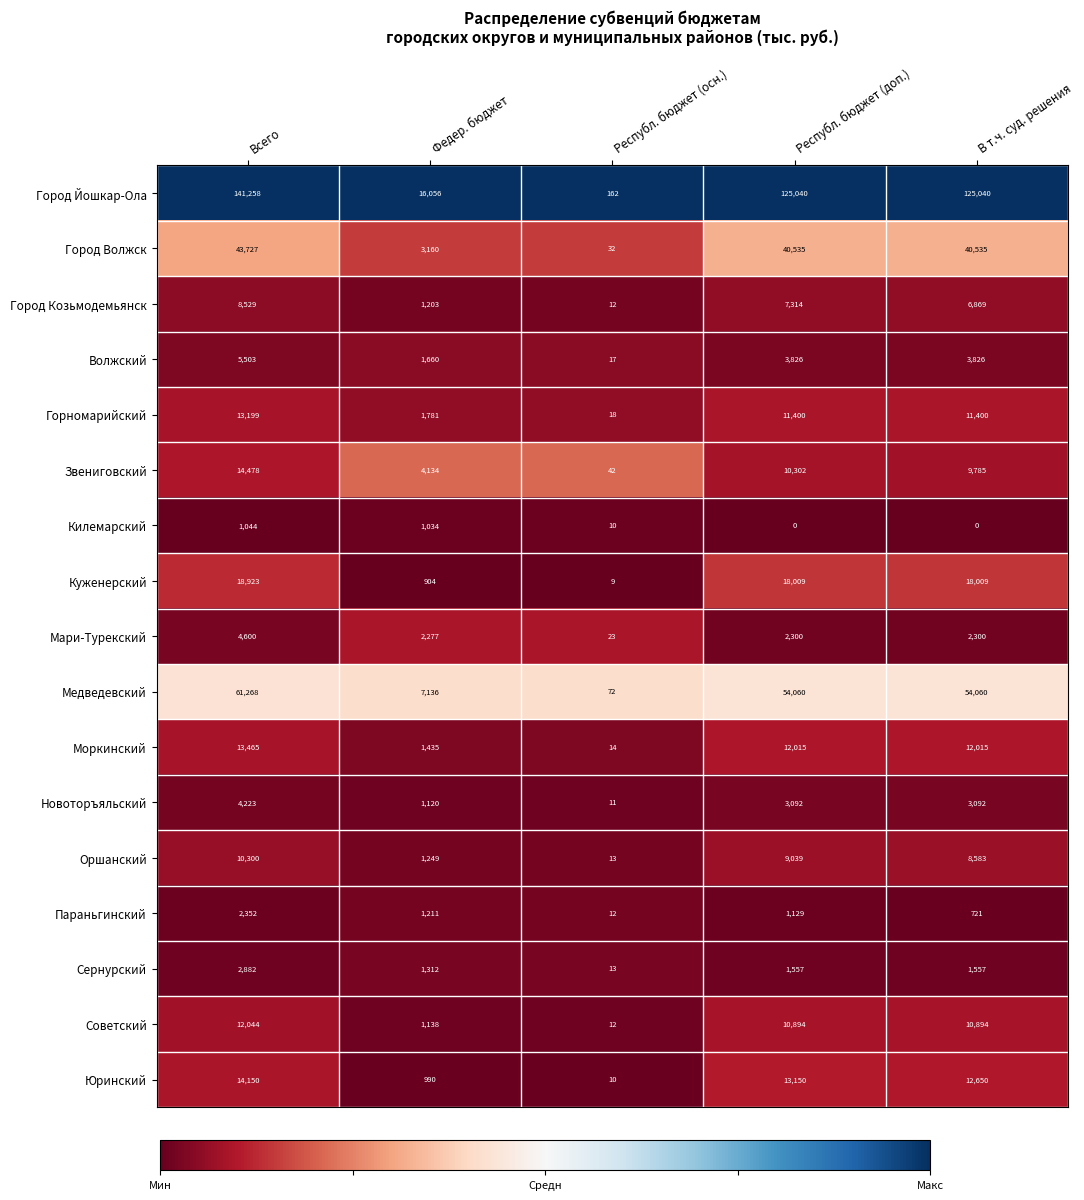

Which series changed the most between Федер. бюджет and Республ. бюджет (доп.)?

Город Йошкар-Ола